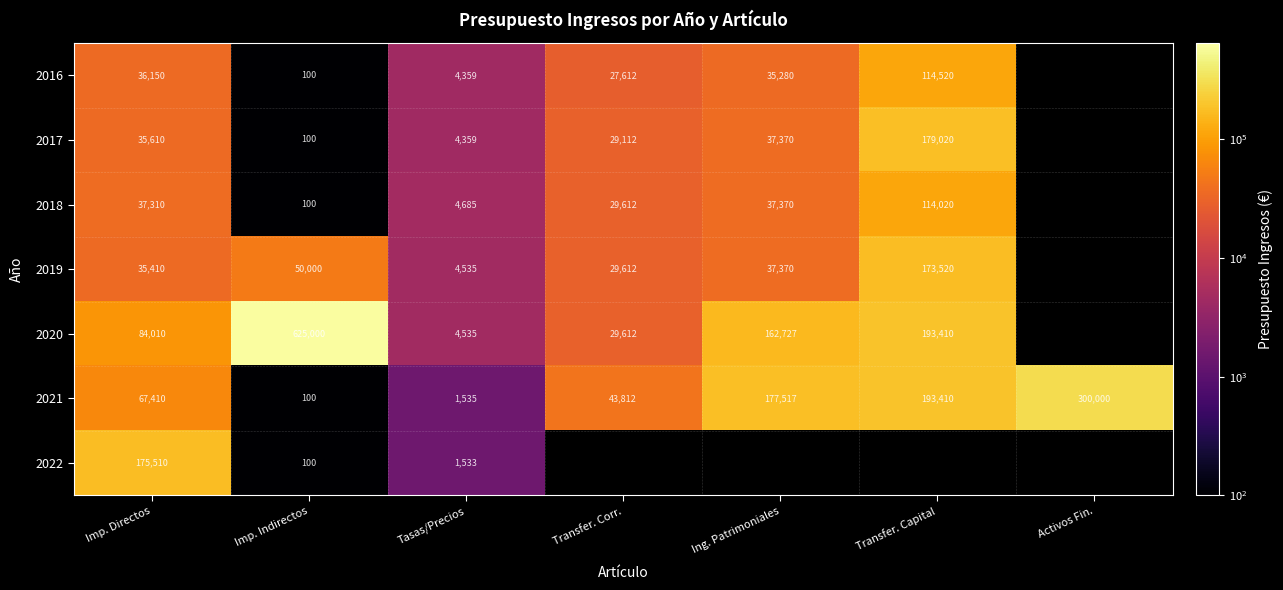

What is the total value across all series at Tasas/Precios?

25541